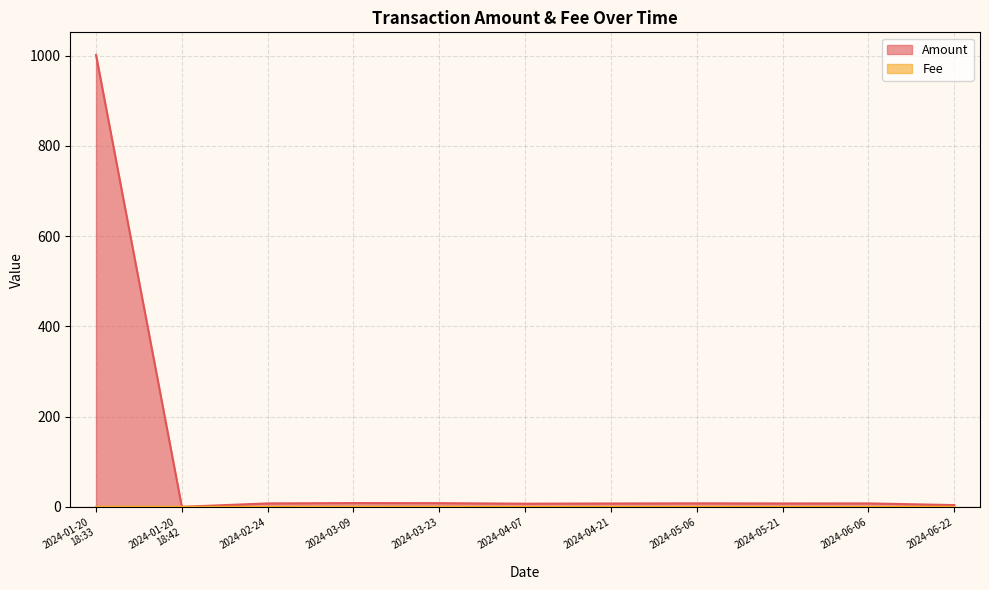

How many categories are shown in the chart?

11